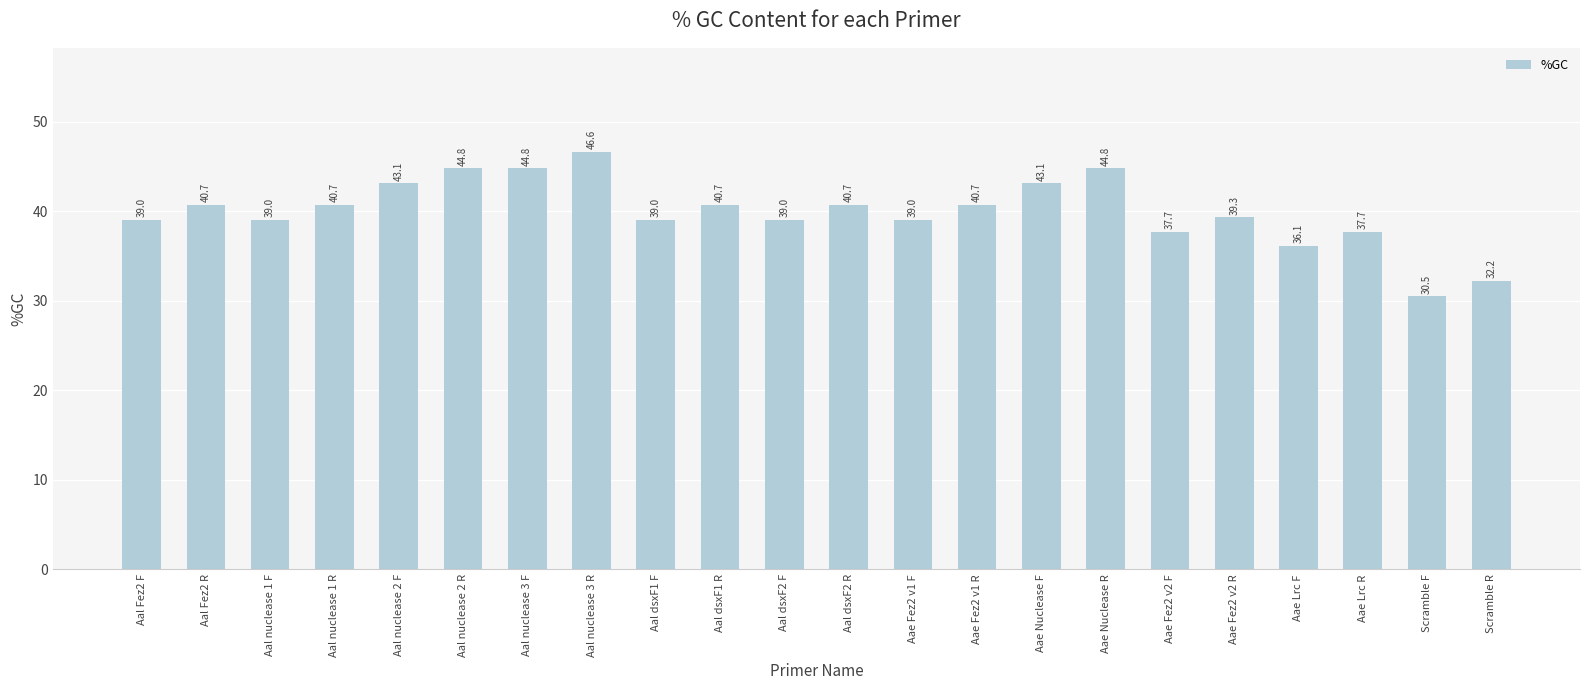

The value at Aal nuclease 3 F is 44.8. True or false?

True